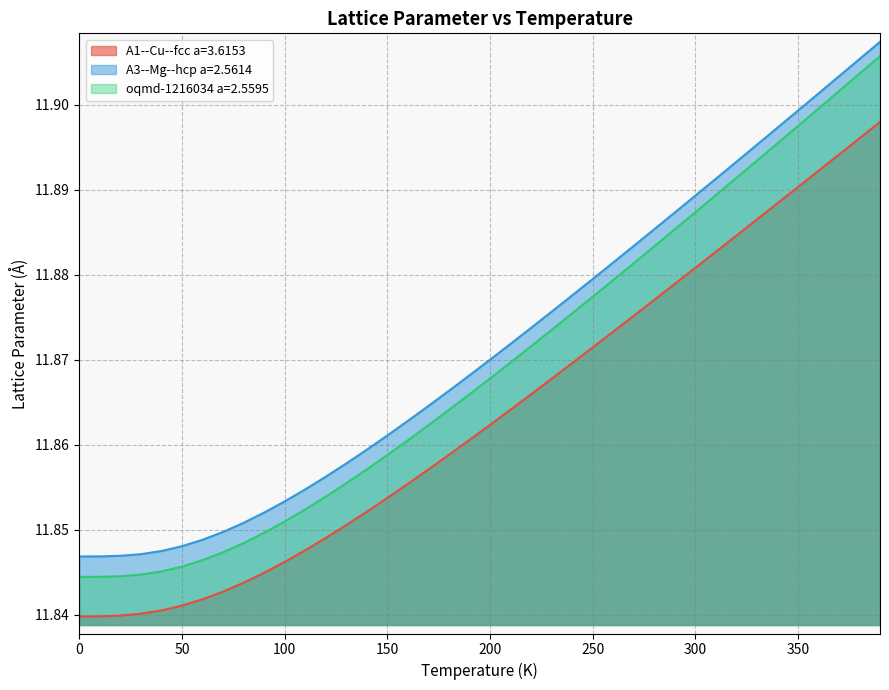

What is the smallest value displayed?

11.8